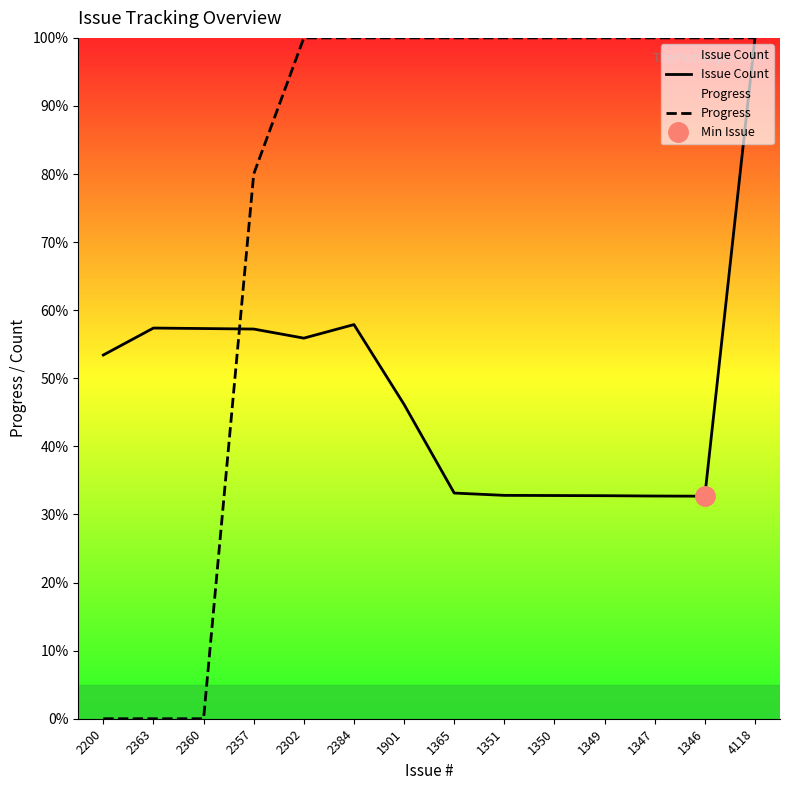

How many series are shown in this chart?

2